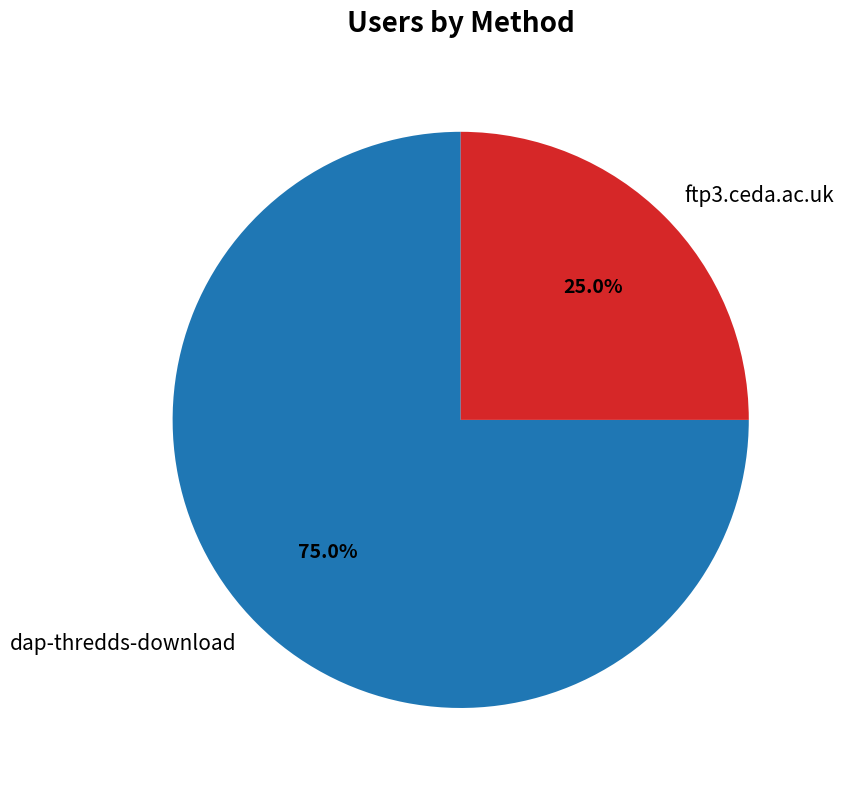

The ftp3.ceda.ac.uk slice represents 25% of the pie. True or false?

True